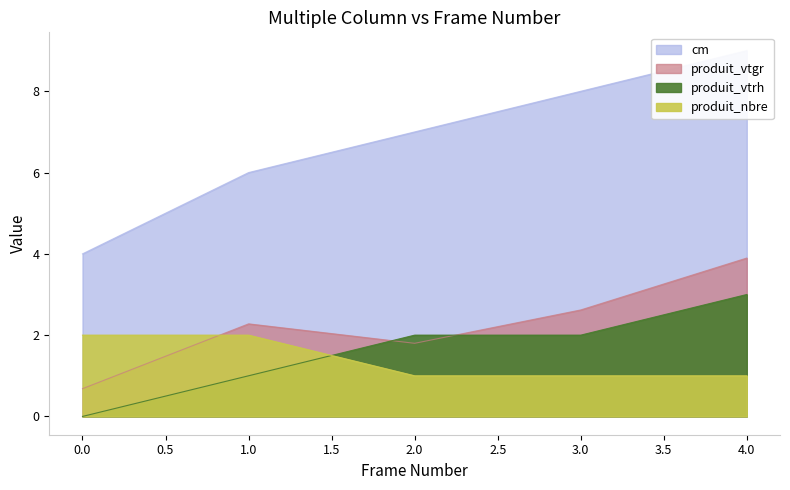

Where do produit_nbre and produit_vtgr first cross each other?

0 and 1